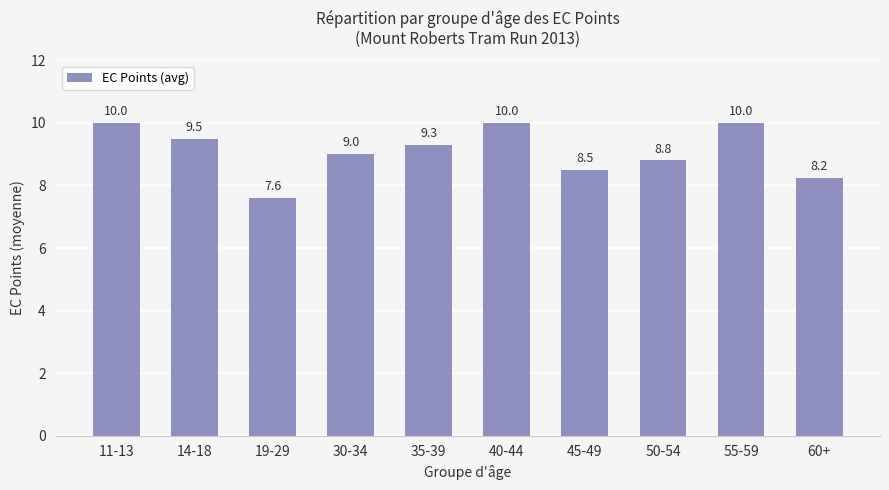

The value at 40-44 is 5.9. True or false?

False